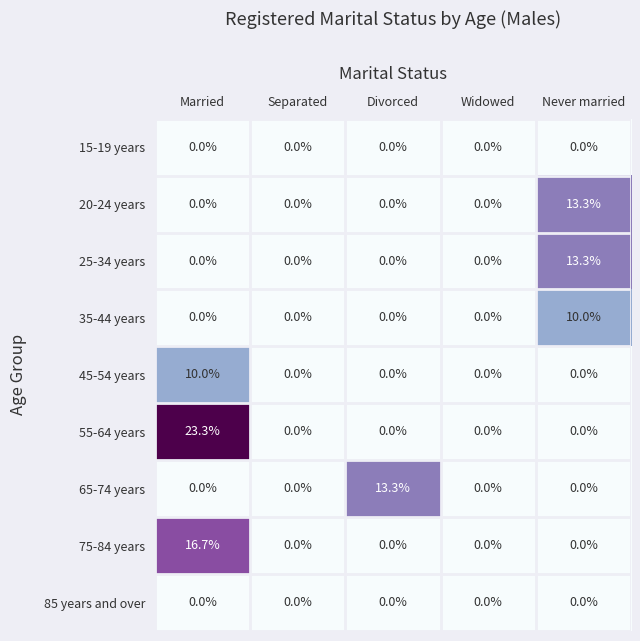

What is the spread (max minus min) of values at Never married?

13.3